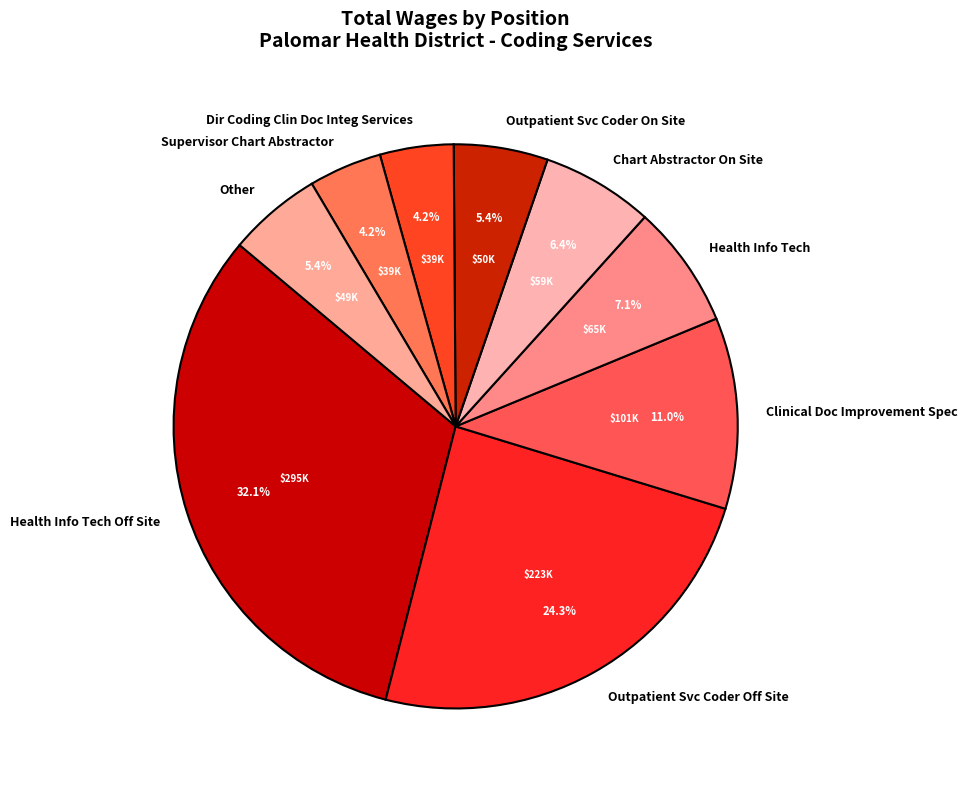

Which category has the biggest portion of the pie?

Health Info Tech Off Site